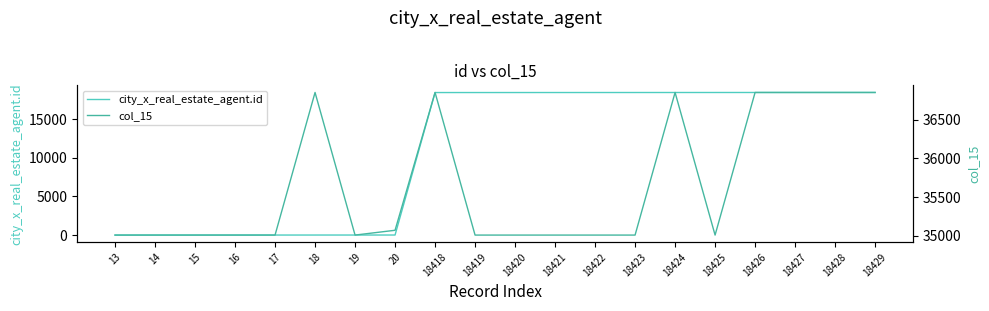

Which series has the largest total across all categories?

col_15